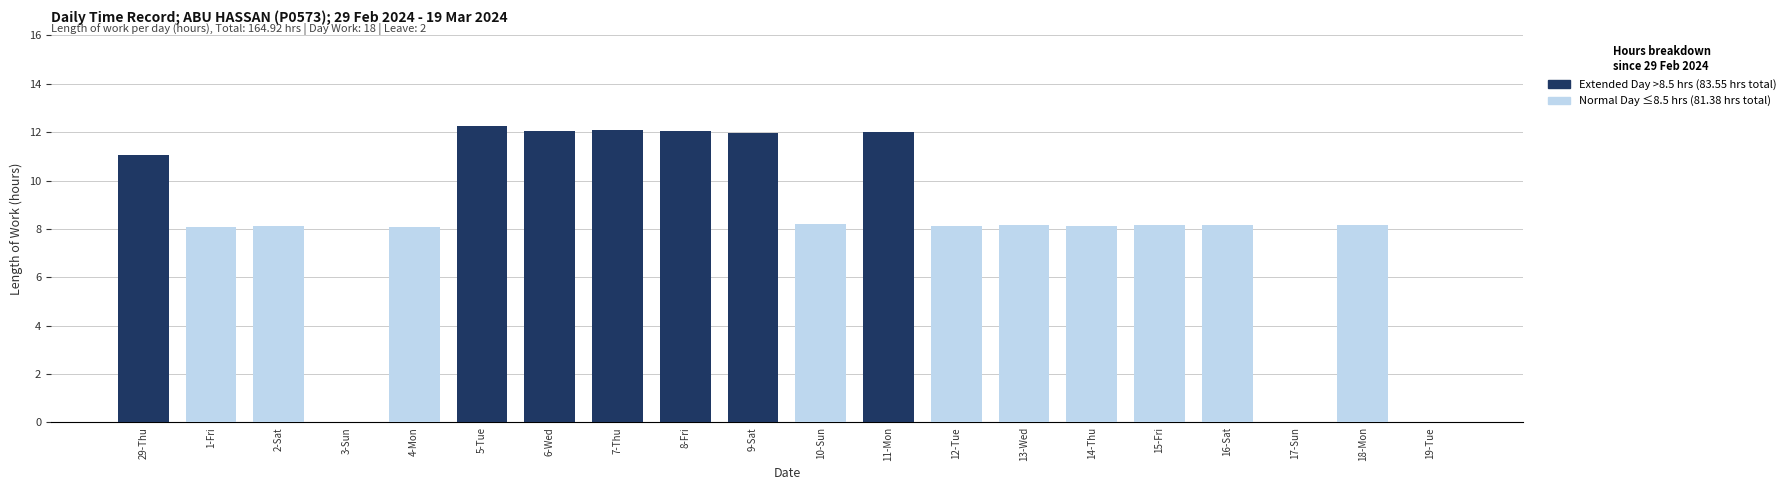

Between 16-Sat and 18-Mon, which series saw the biggest shift?

Extended Day (>8.5 hrs)